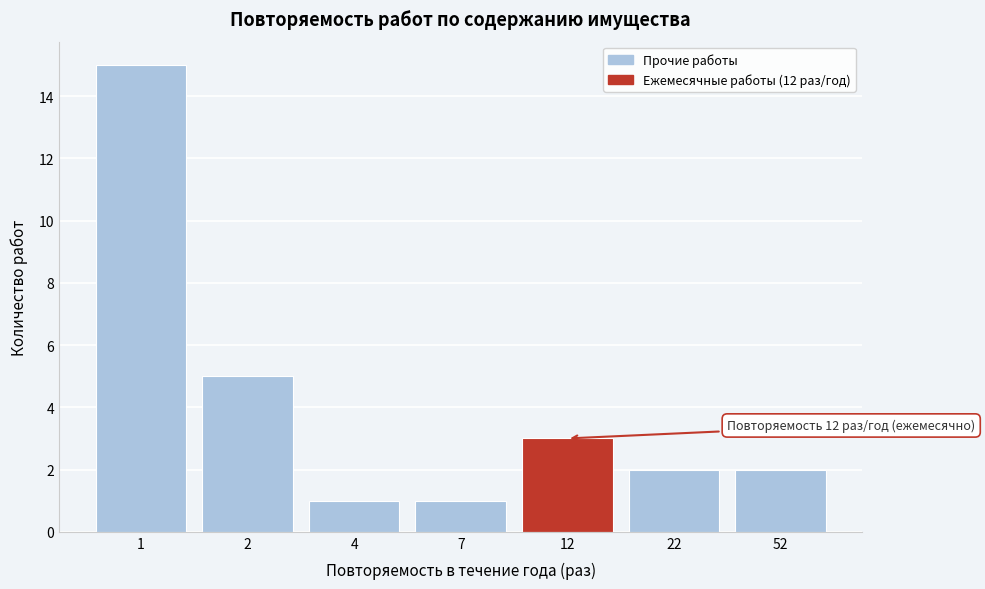

Reading right to left, what are all the values shown in this chart?

2	2	3	1	1	5	15